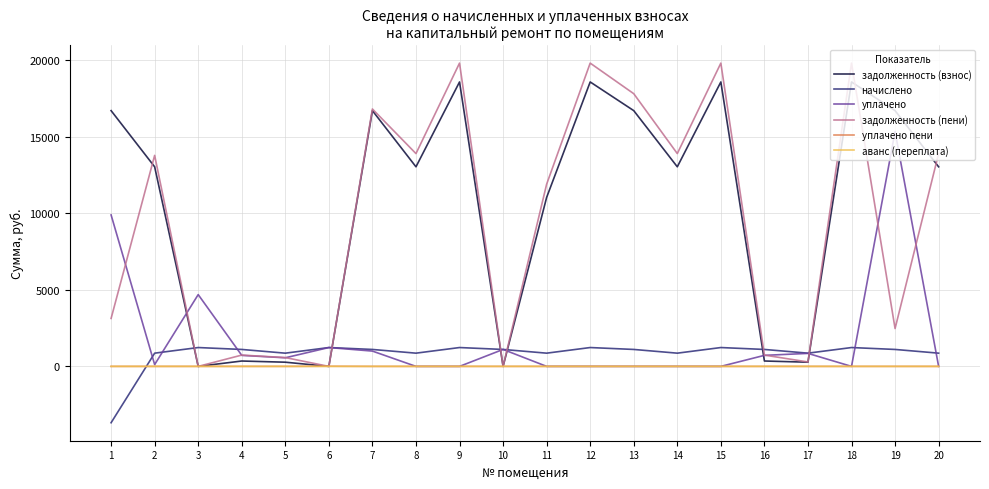

What are all the series names shown in the legend?

задолженность (взнос), начислено, уплачено, задолженность (пени), уплачено пени, аванс (переплата)